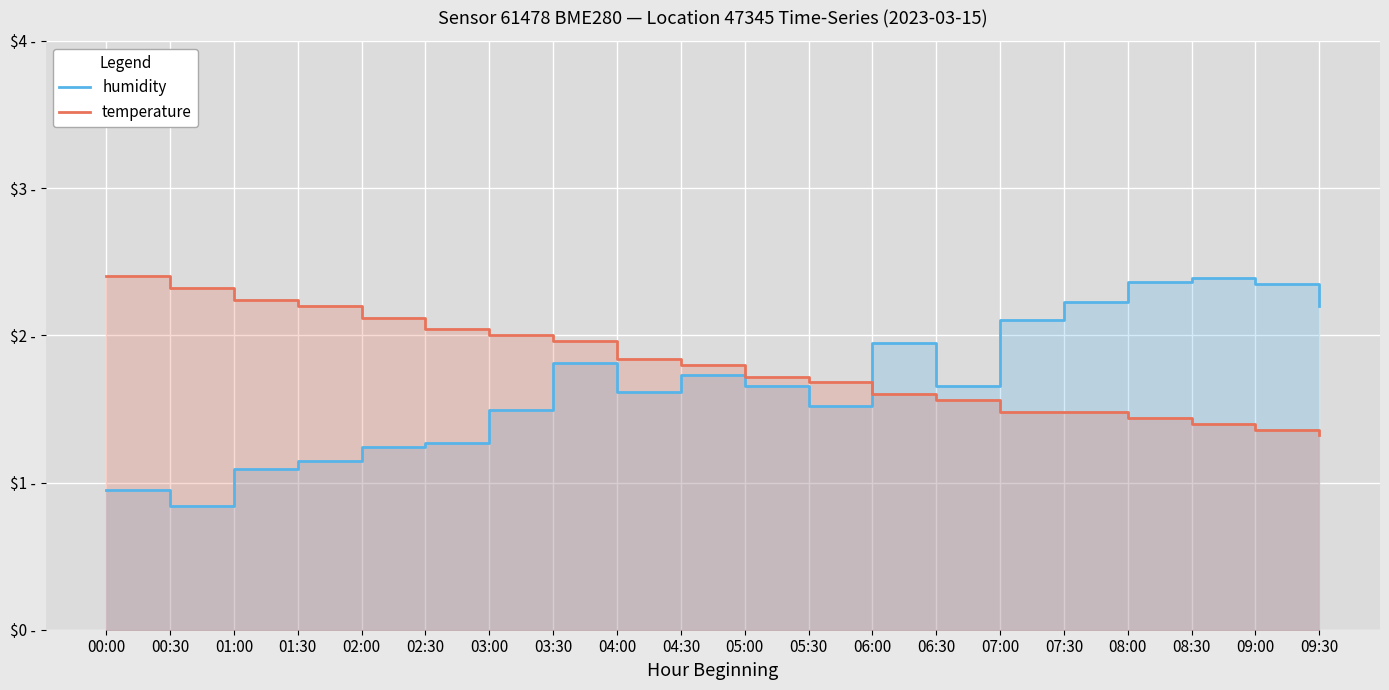

Which series has the widest spread of values?

humidity